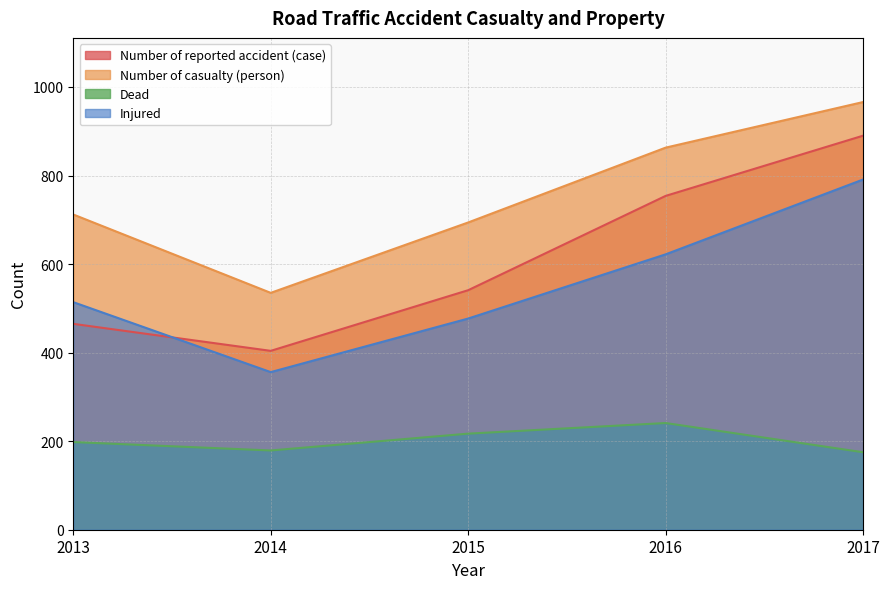

What is the difference between the maximum and minimum values in the Injured series?

435